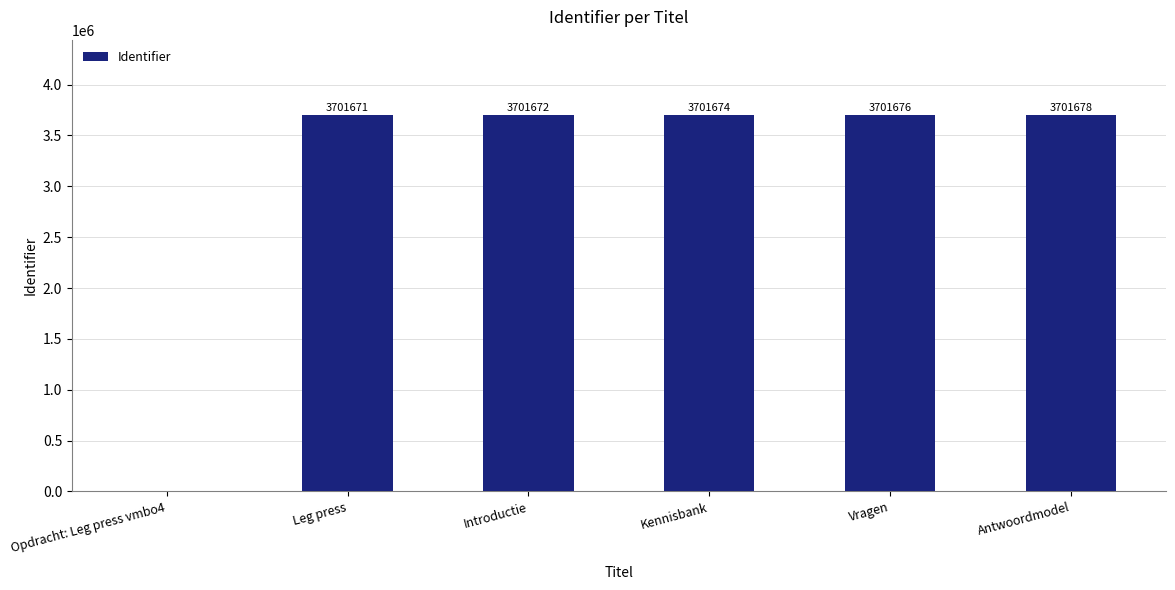

What is the difference between the values at Opdracht: Leg press vmbo4 and Vragen?

3701676